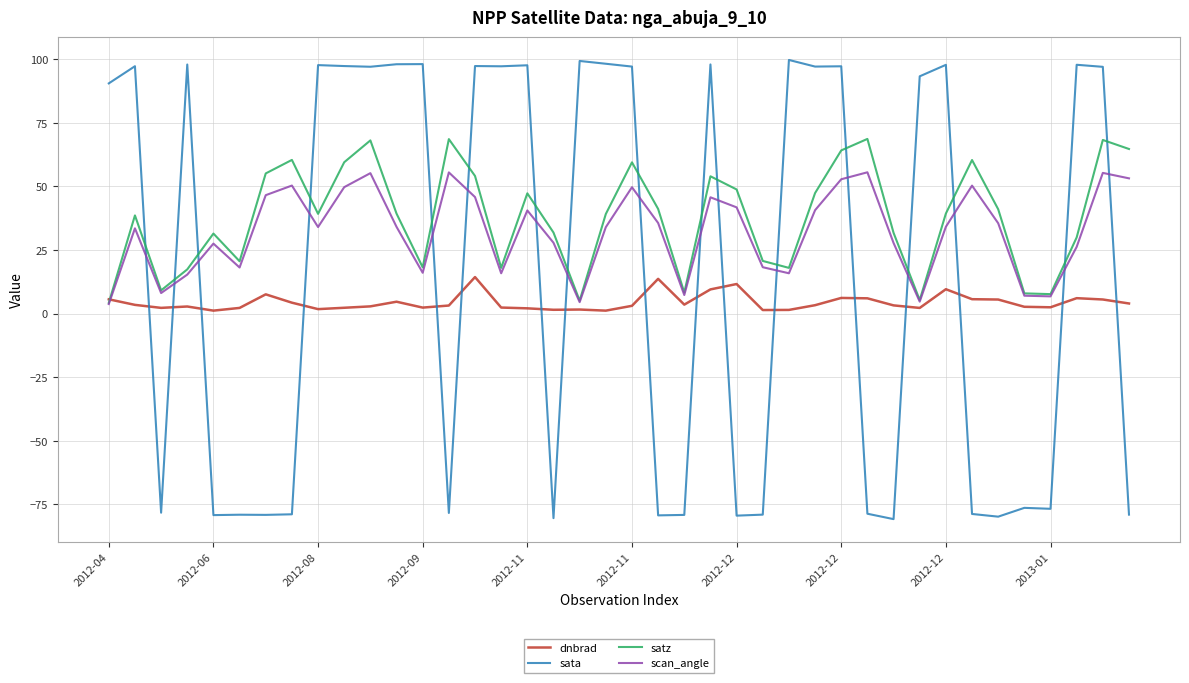

After their last crossing, which series has the higher values: satz or sata?

satz